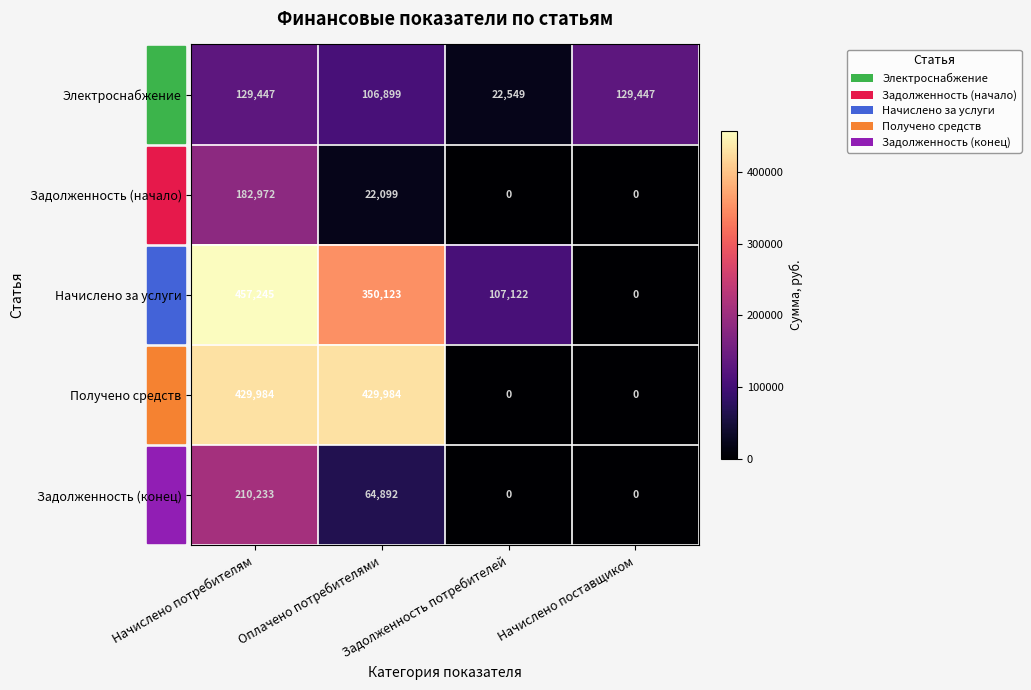

Which series has the largest range (max minus min)?

Начислено за услуги